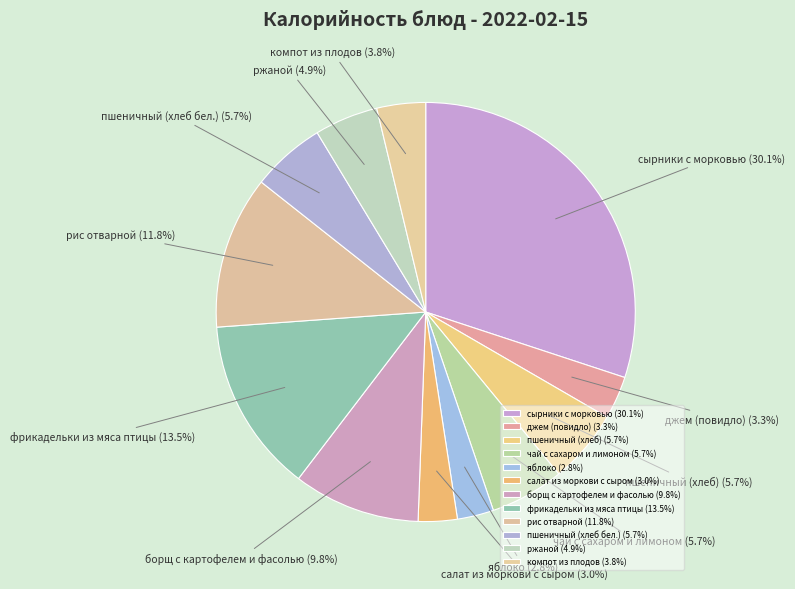

Between компот из плодов and пшеничный (хлеб), which is larger?

пшеничный (хлеб)